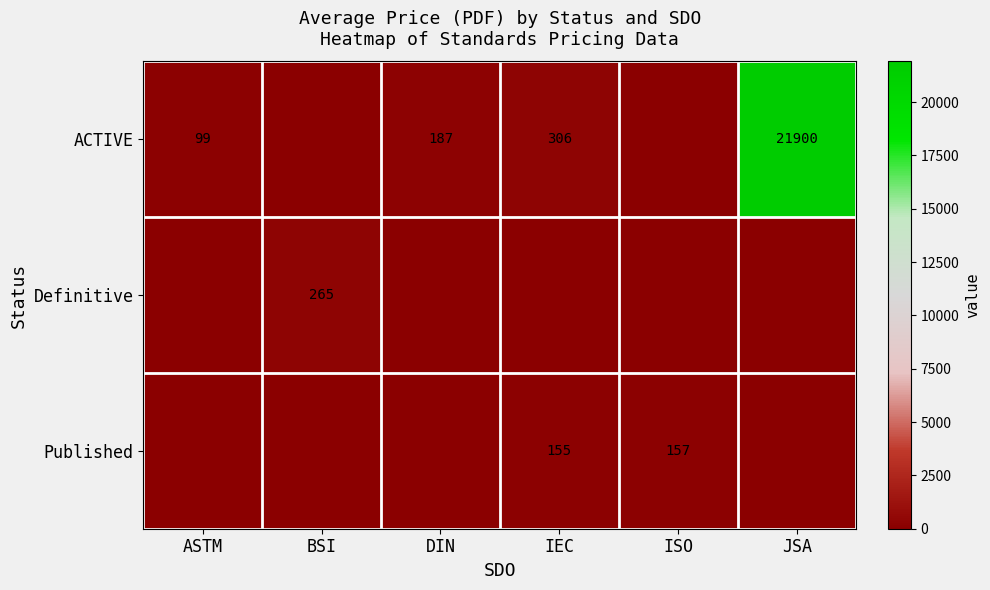

Is it true that ACTIVE equals 306 at IEC?

True